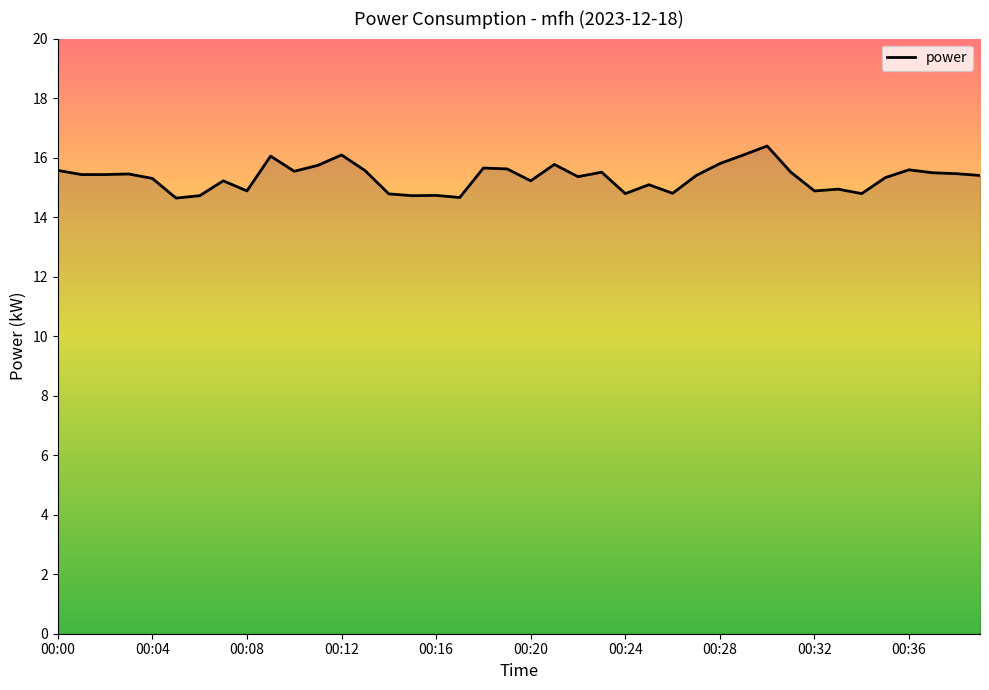

What is the maximum value shown in the chart?

16.4